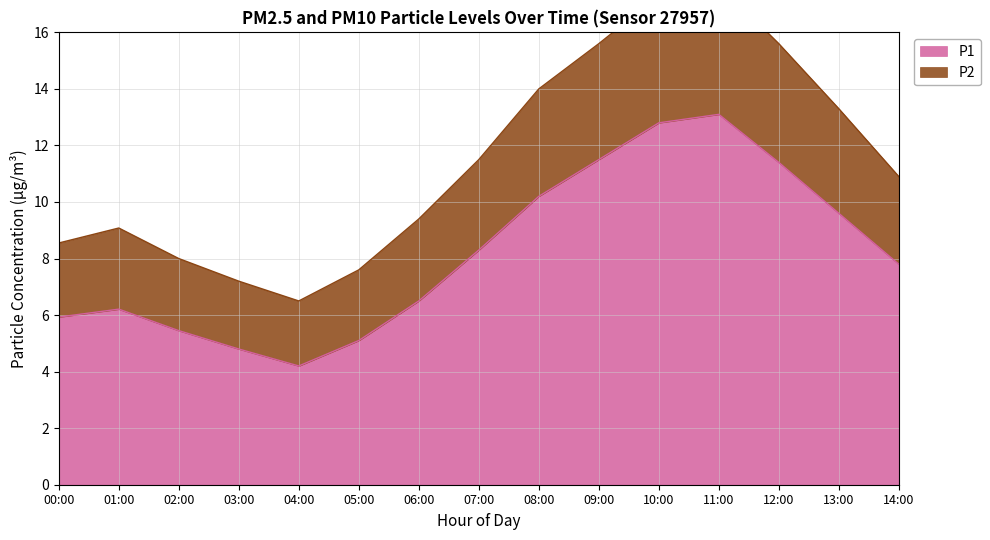

What is the greatest value displayed?

17.7